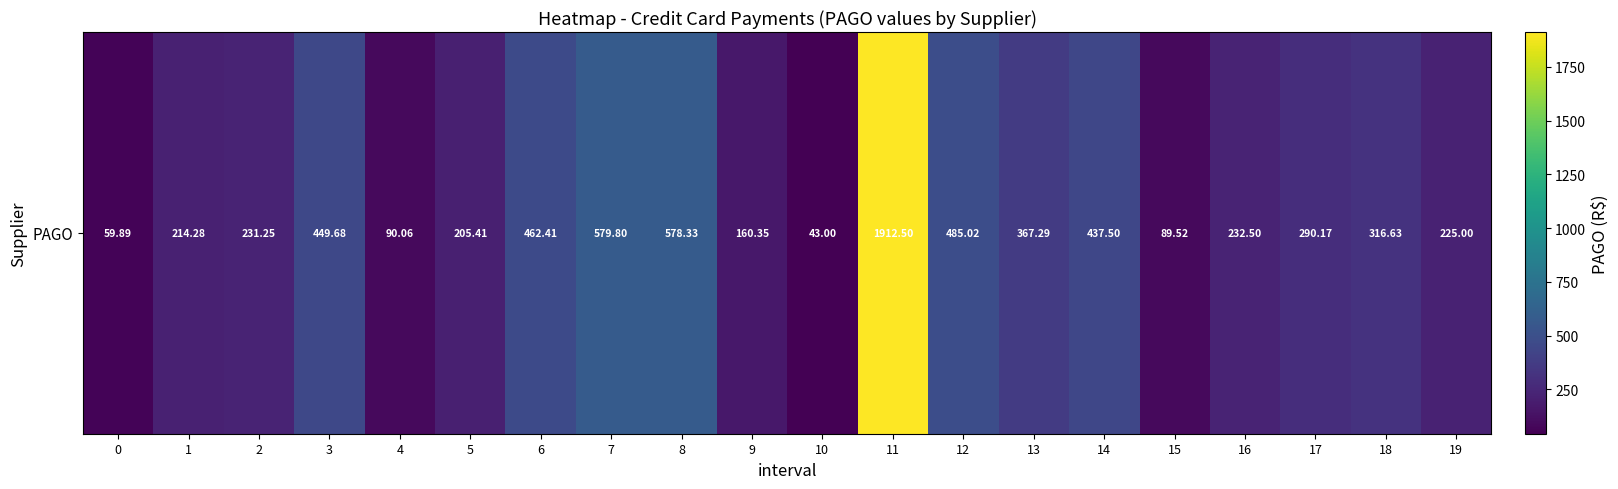

Rank the categories by value from highest to lowest.

11, 7, 8, 12, 6, 3, 14, 13, 18, 17, 16, 2, 19, 1, 5, 9, 4, 15, 0, 10